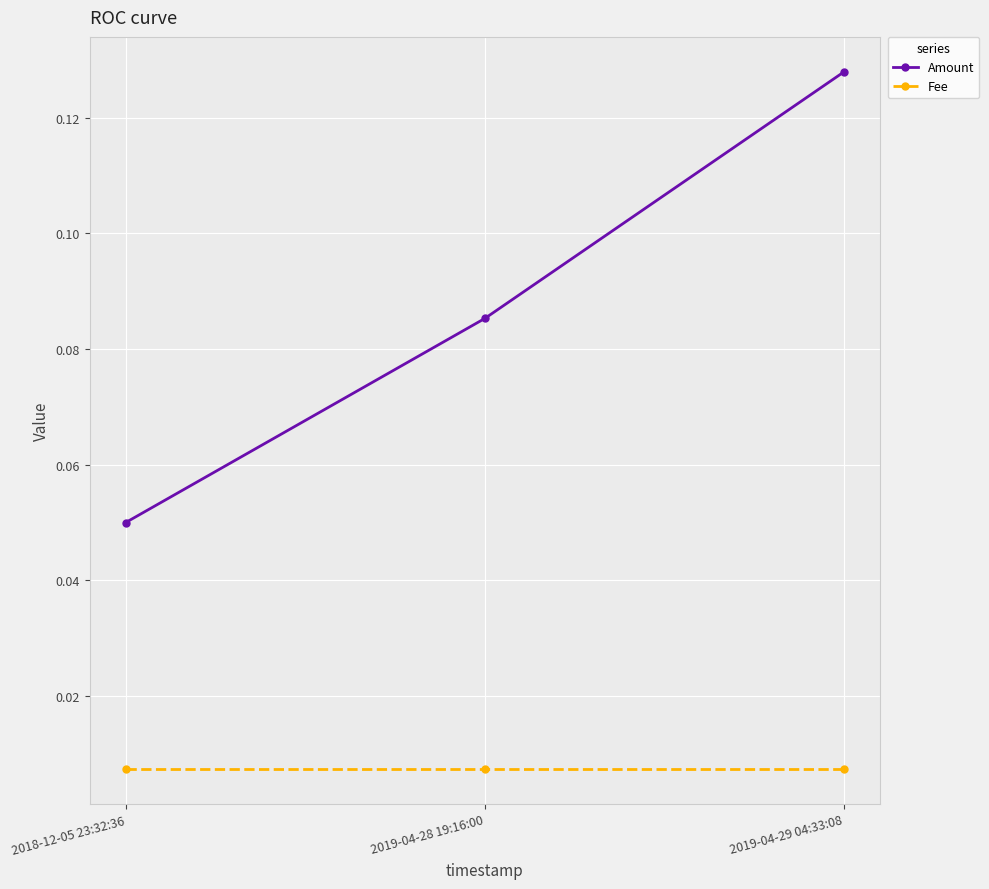

What is the sum of all Amount values?

0.3